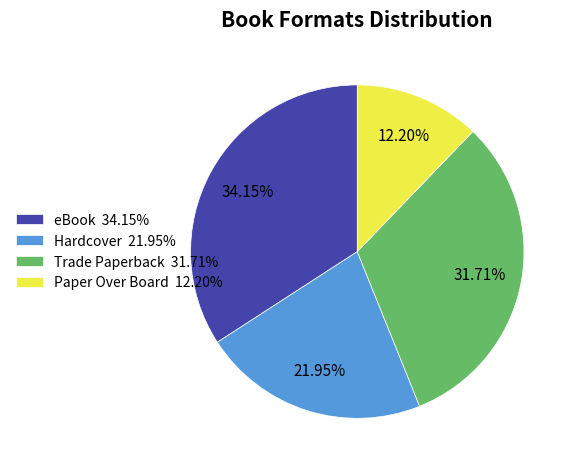

The Hardcover slice represents 17% of the pie. True or false?

False